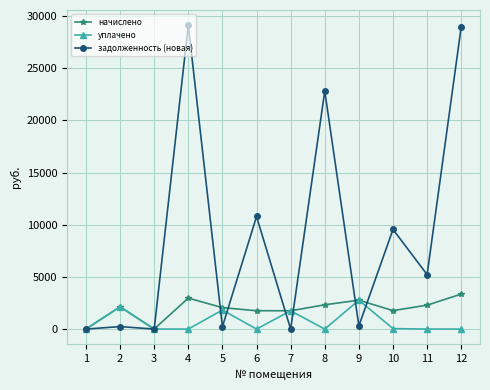

Is it true that уплачено equals 1753.7 at 7?

True